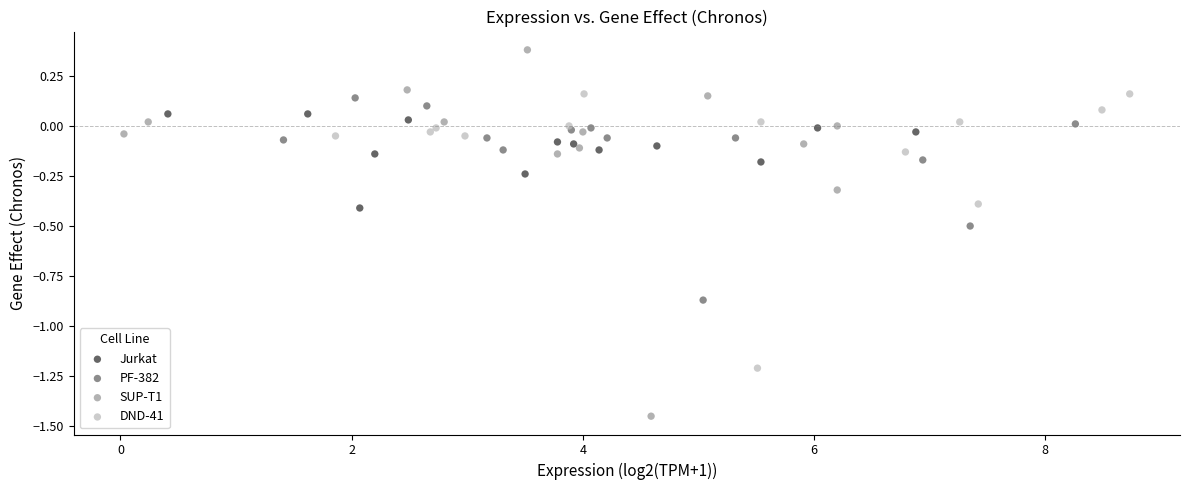

Which series has the largest Y range (max minus min)?

SUP-T1